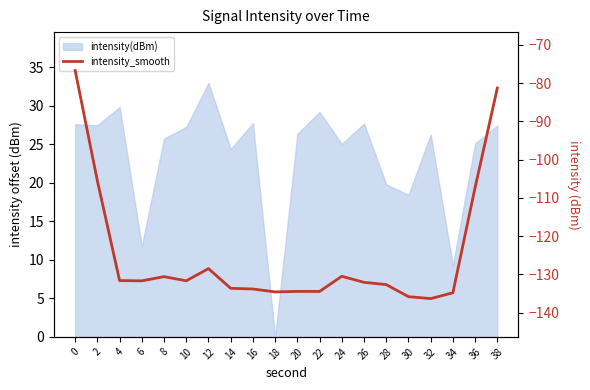

List the labels in order of value, largest first.

0, 38, 2, 36, 12, 24, 8, 4, 10, 6, 26, 28, 14, 16, 20, 22, 18, 34, 30, 32